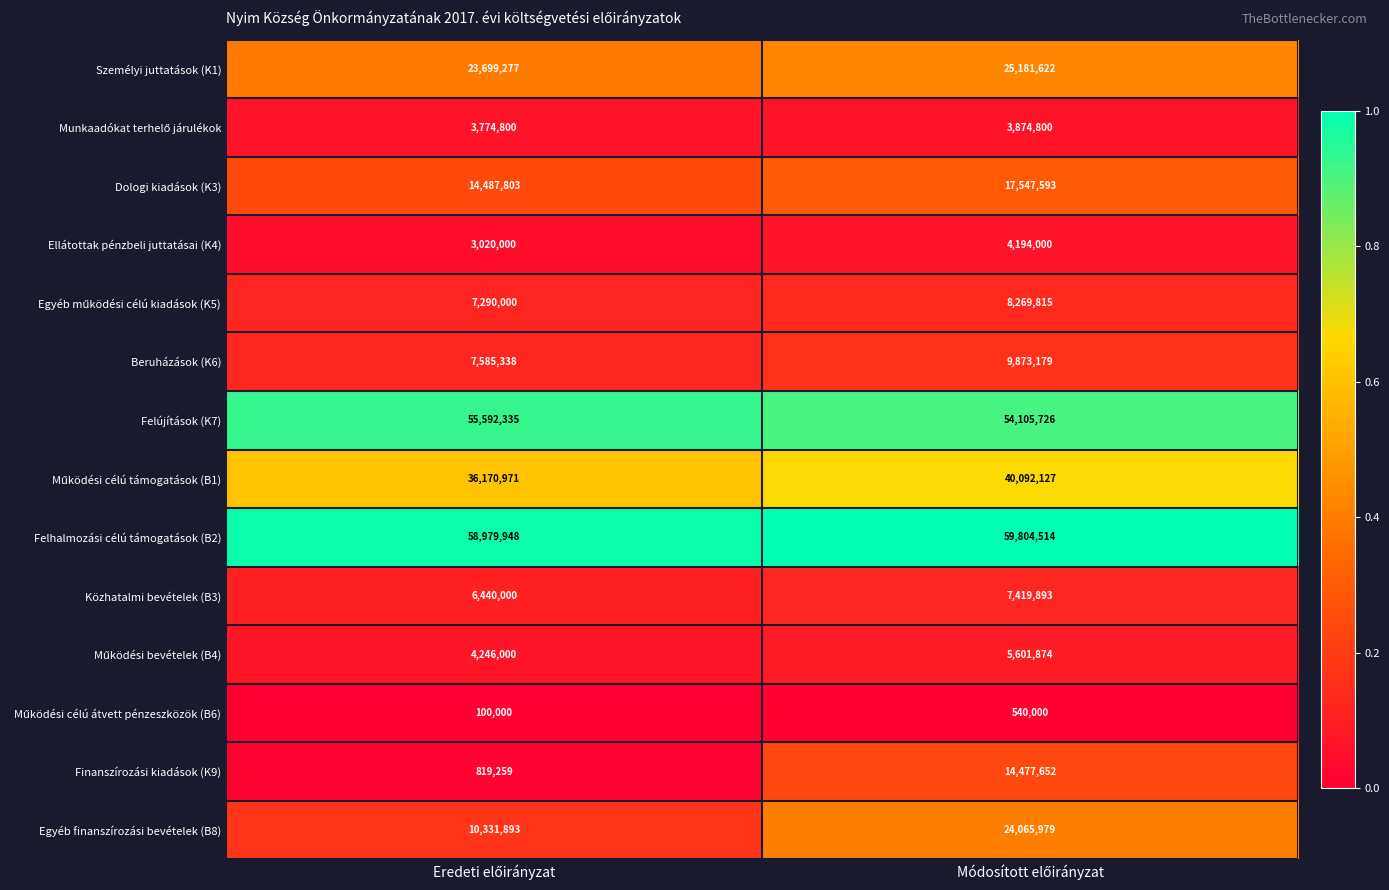

What is the difference between the maximum and minimum values in the Dologi kiadások (K3) series?

3059790